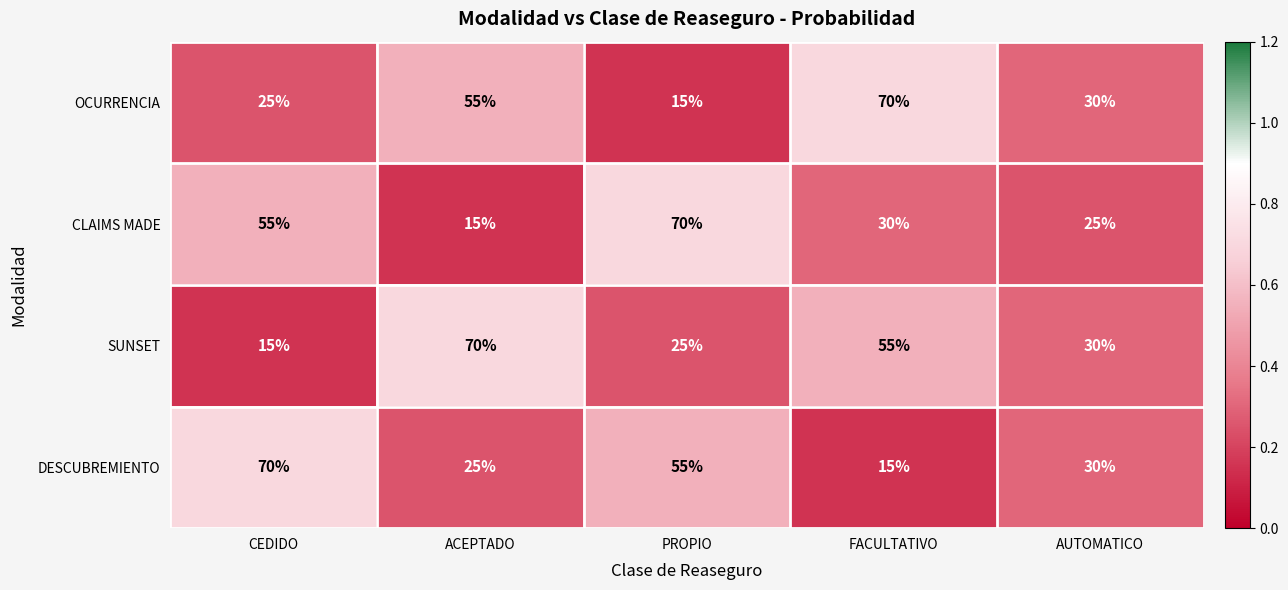

Which series changed the most between ACEPTADO and PROPIO?

CLAIMS MADE